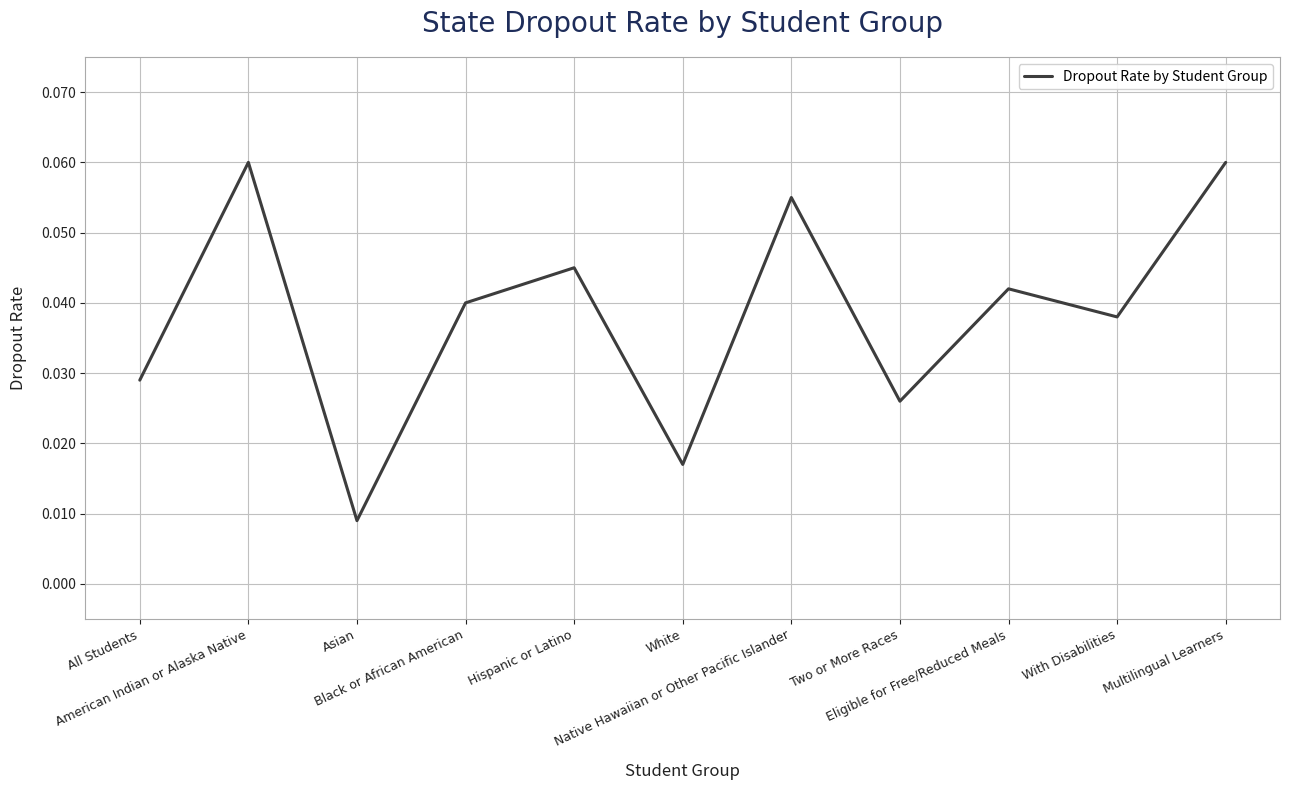

Does the chart have visible grid lines?

Yes